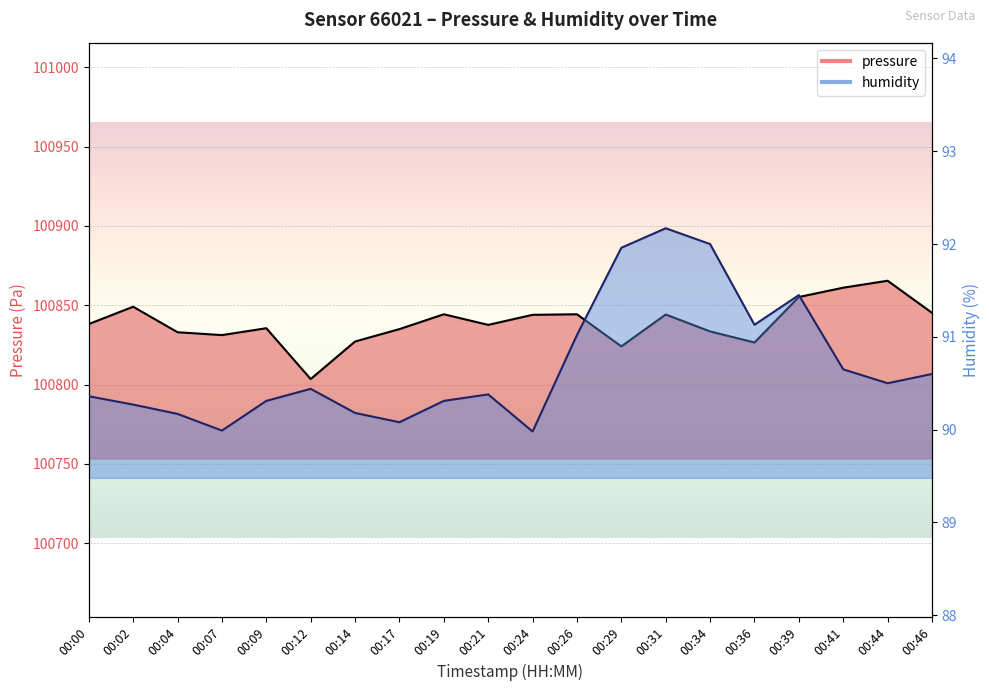

Where does the humidity series first go above 90?

00:00